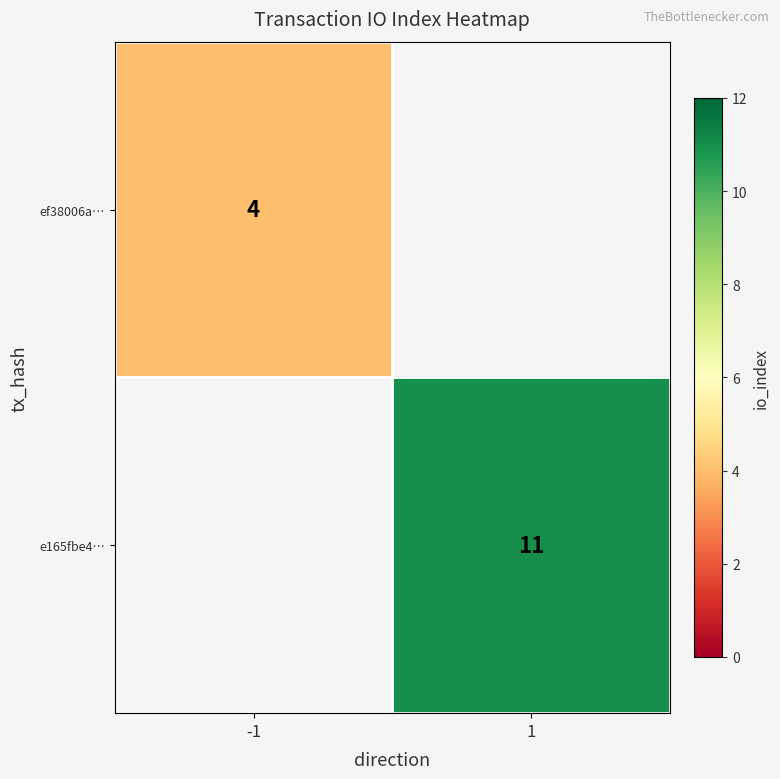

True or false: ef38006a… has a value of 4 at -1.

True